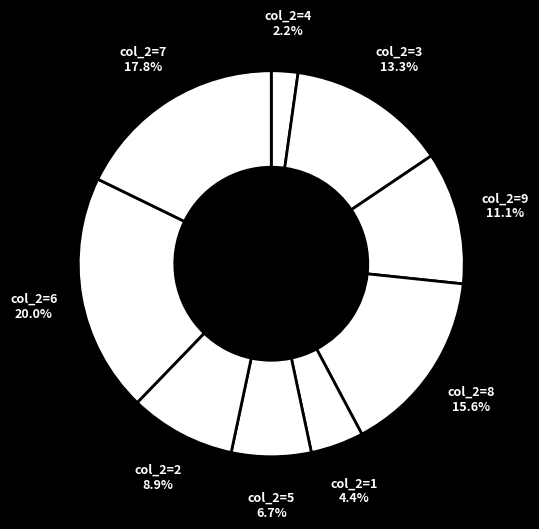

Count the number of slices in the pie.

9